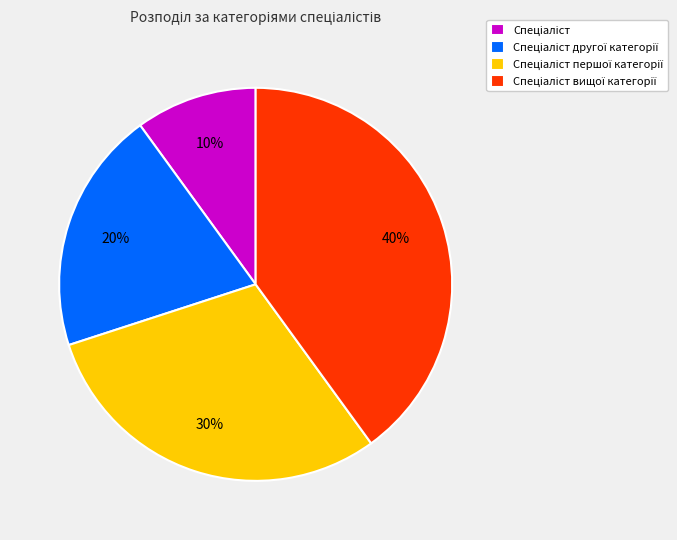

To the nearest percent, what is the difference between the largest and smallest slice percentages?

30%